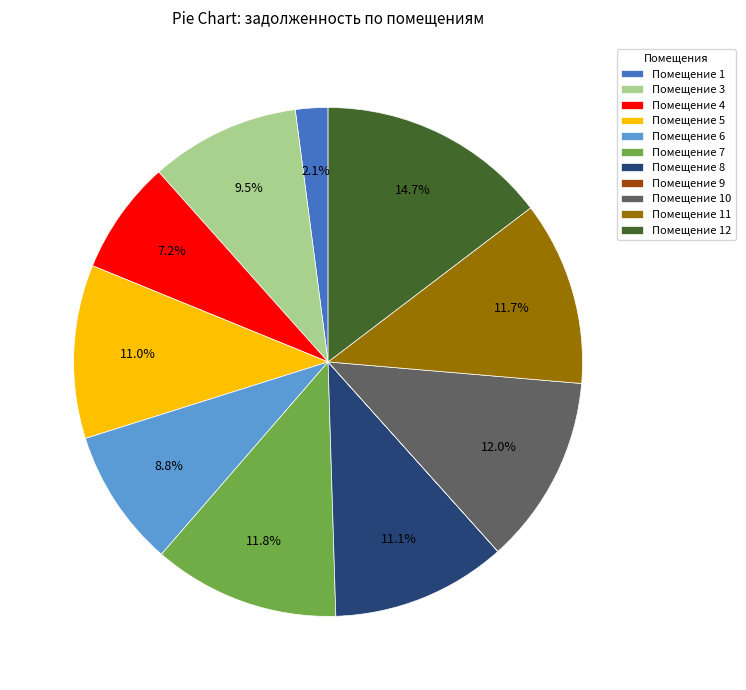

Does any single category account for the majority?

No